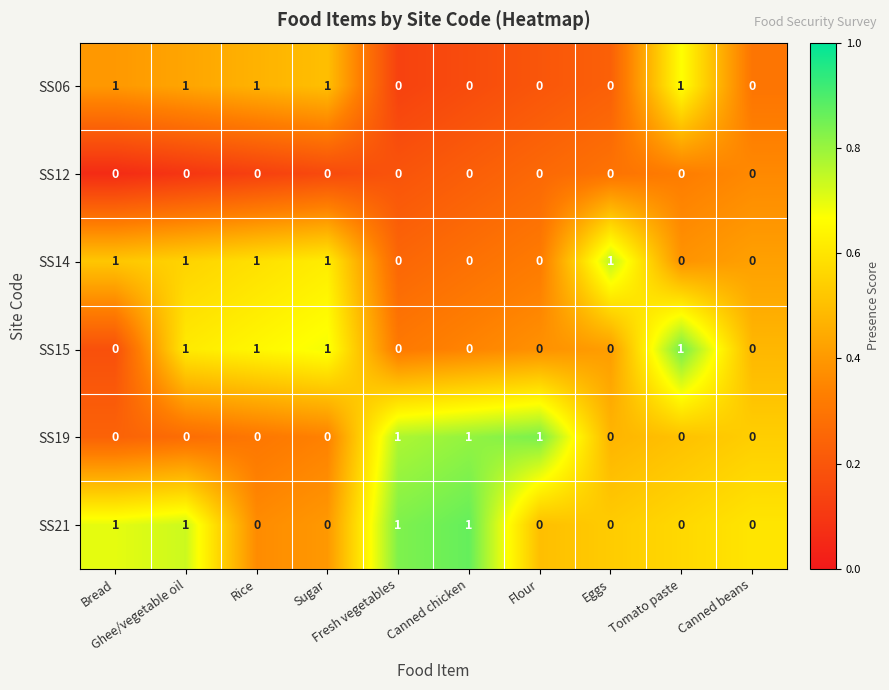

How many SS19 values are between 0 and 1?

10